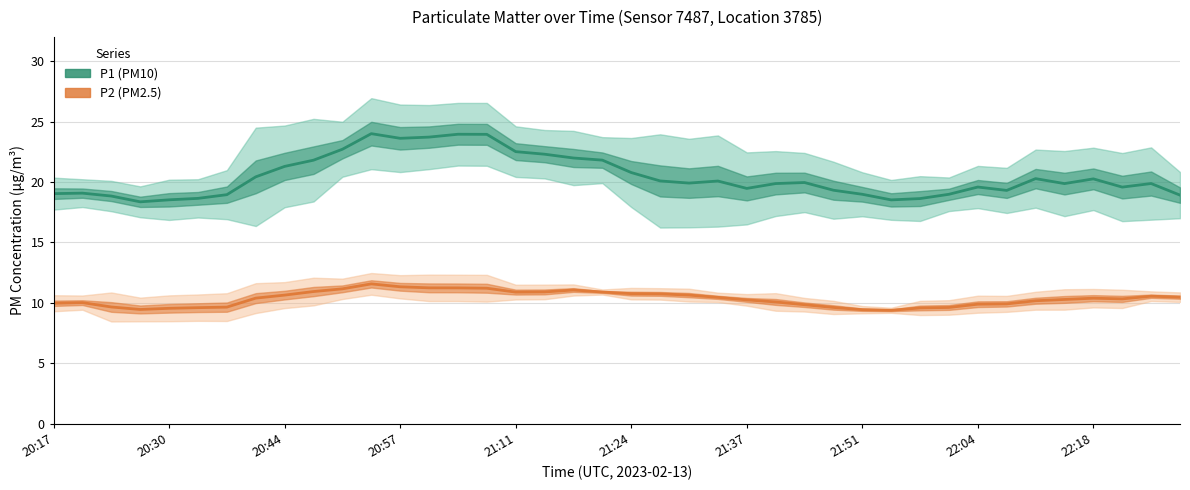

At how many categories does at least one series exceed 18?

40